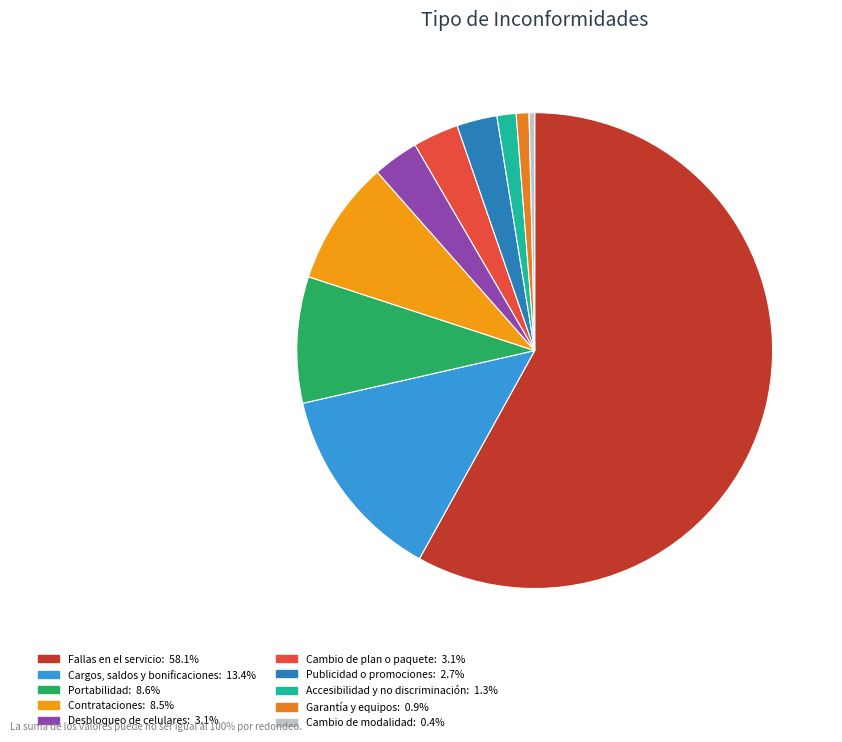

What percentage do Cambio de plan o paquete and Portabilidad together represent?

11.7%